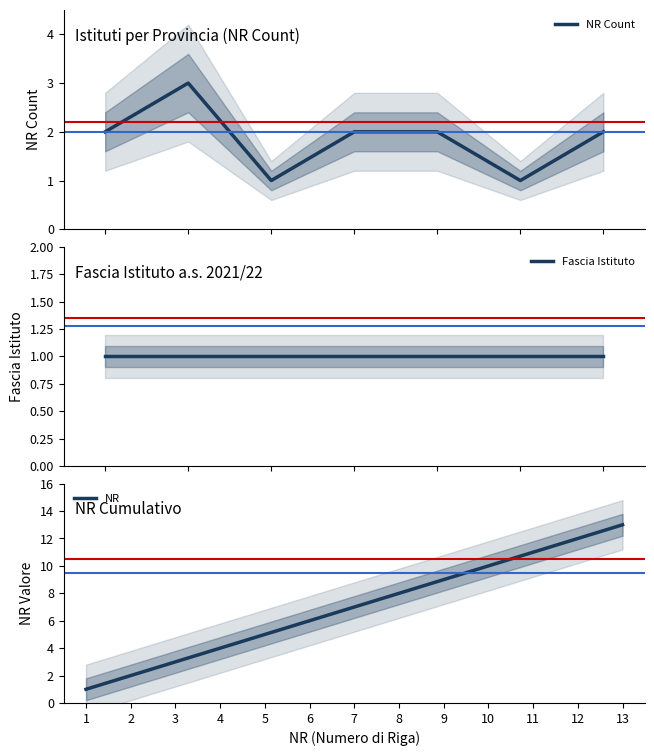

True or false: NR has a value of 2 at 5.

False